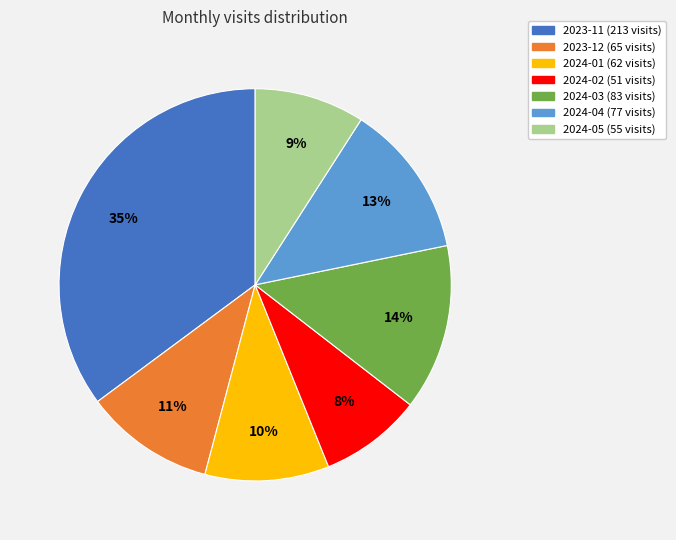

Is 2024-03 the majority of the pie?

No